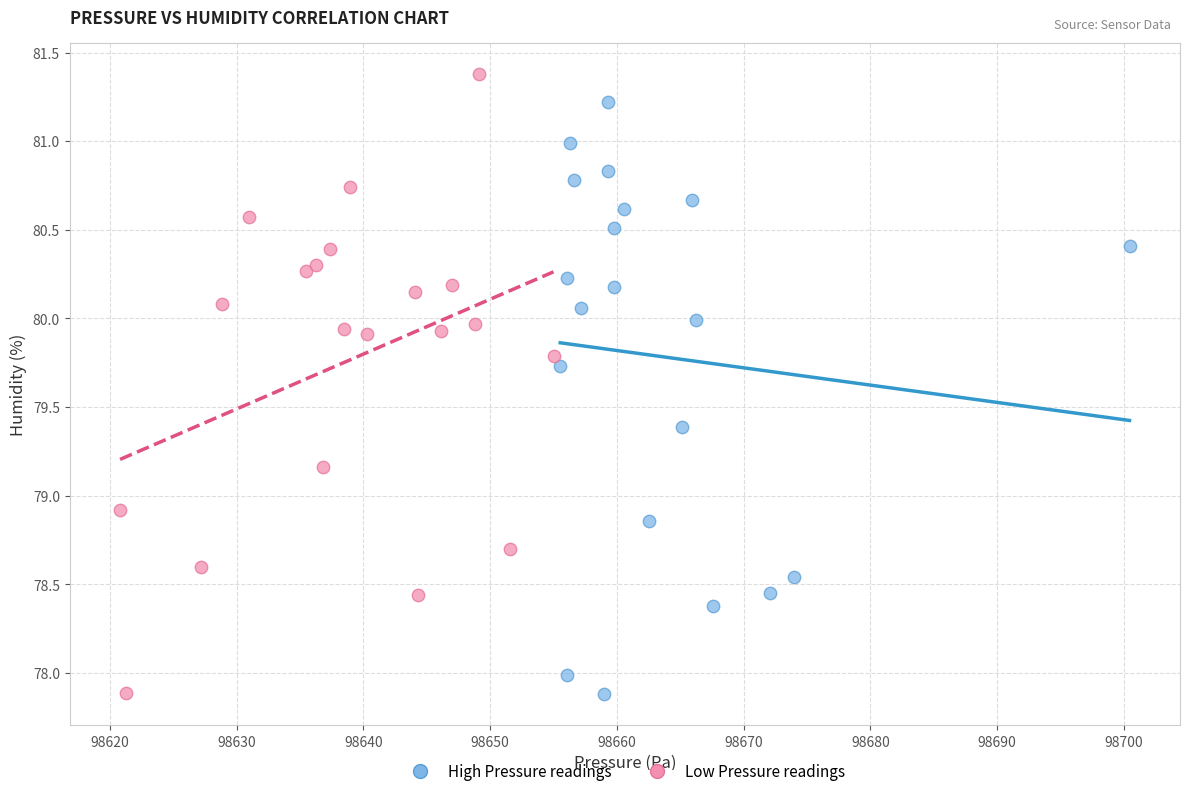

Which series reaches the maximum Y coordinate?

Low Pressure readings